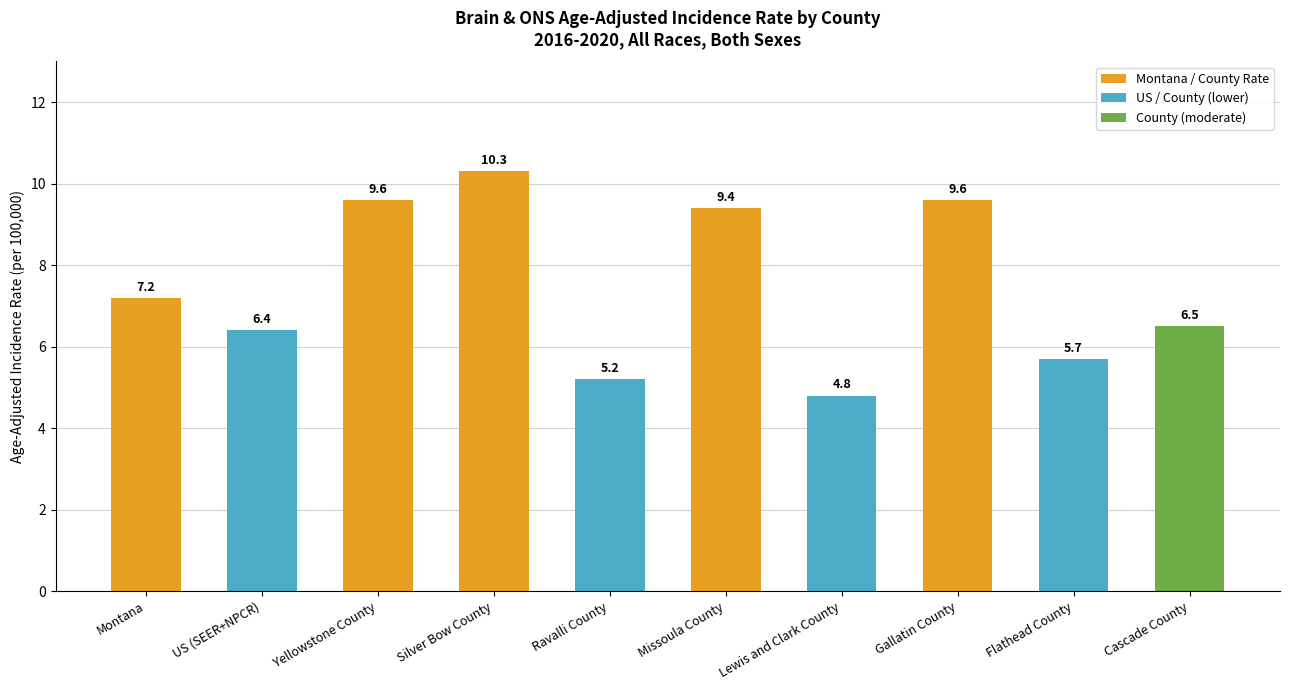

What position from the right is Lewis and Clark County?

4